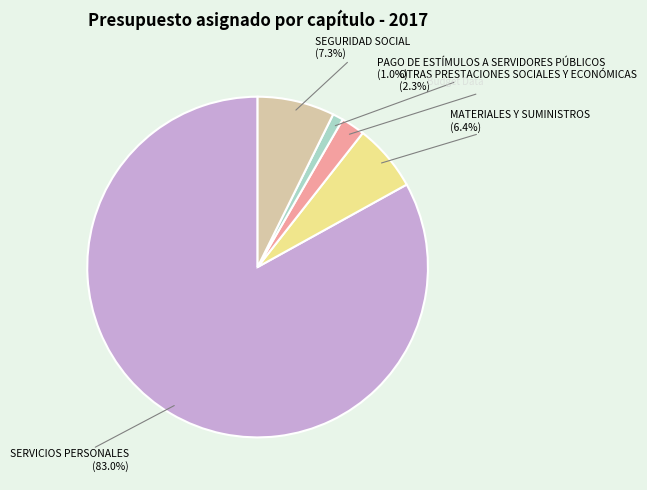

What is the ratio of the value at MATERIALES Y SUMINISTROS to the value at SERVICIOS PERSONALES?

0.1